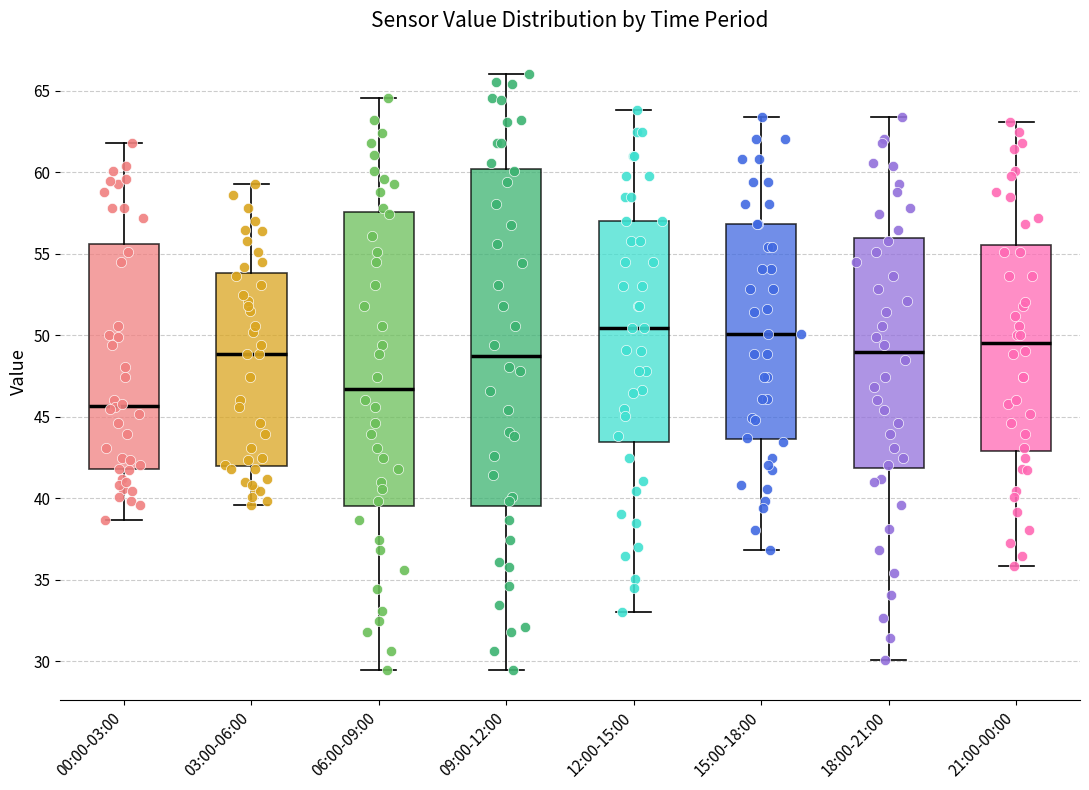

Where is the lower edge of the box for 06:00-09:00 on the y-axis? The values are not printed on the chart, so give them approximately, as read against the axis.

39.5